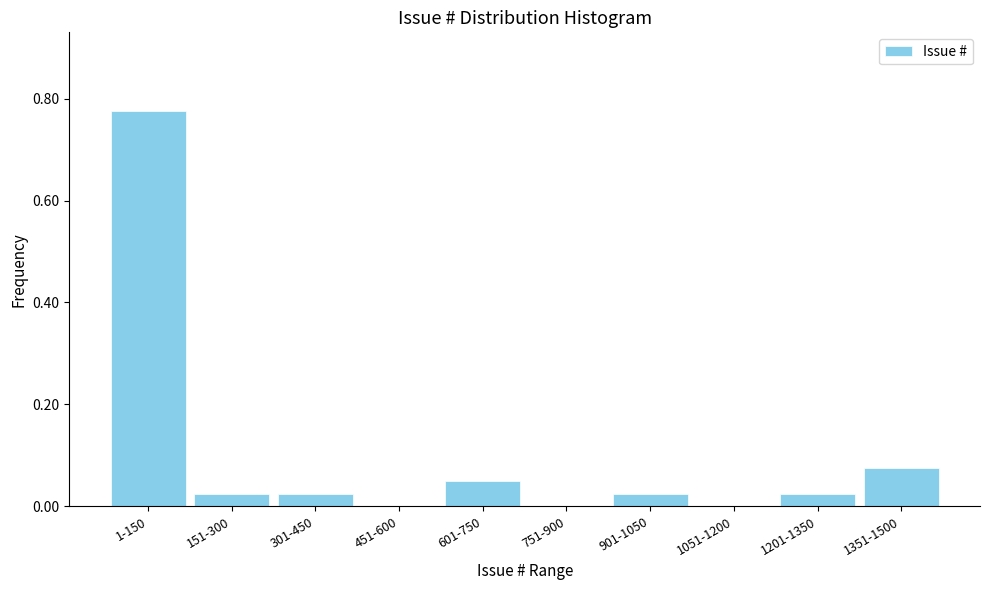

What is the change in value from 1-150 to 1351-1500?

-0.7